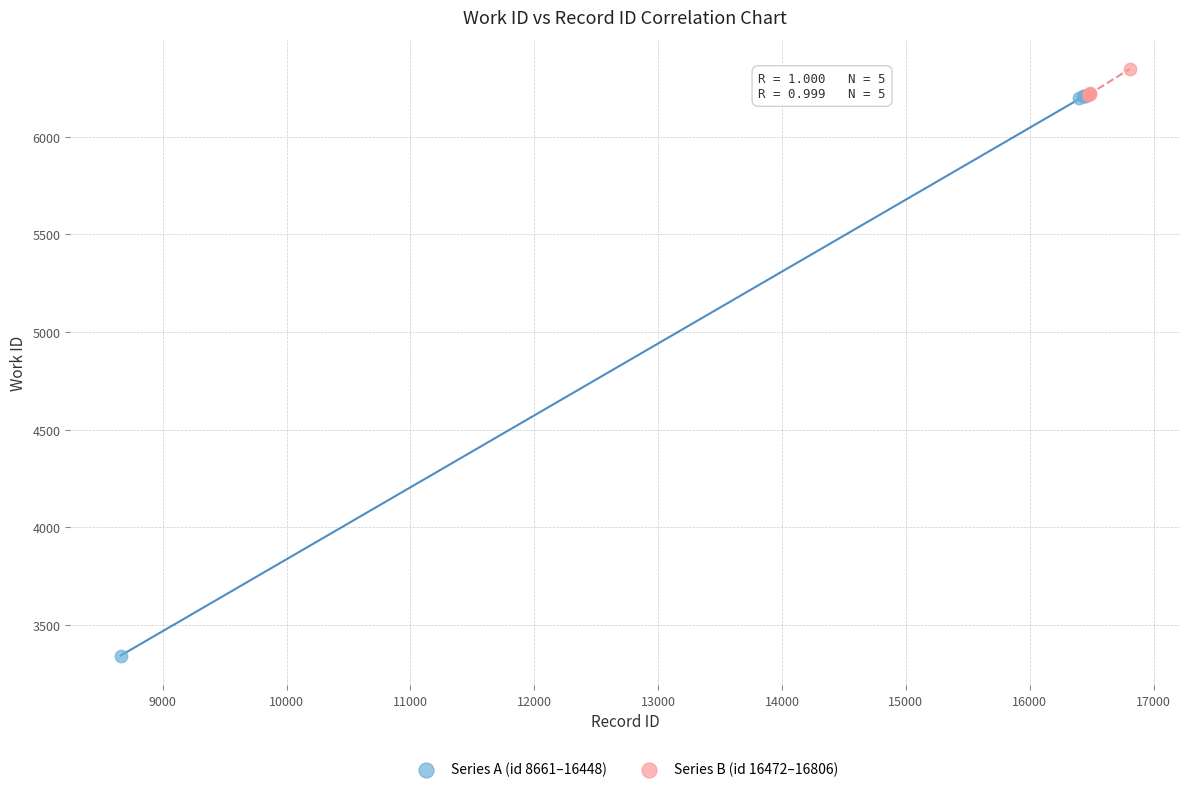

Which series contains the lowest Y value?

Series A (id 8661–16448)